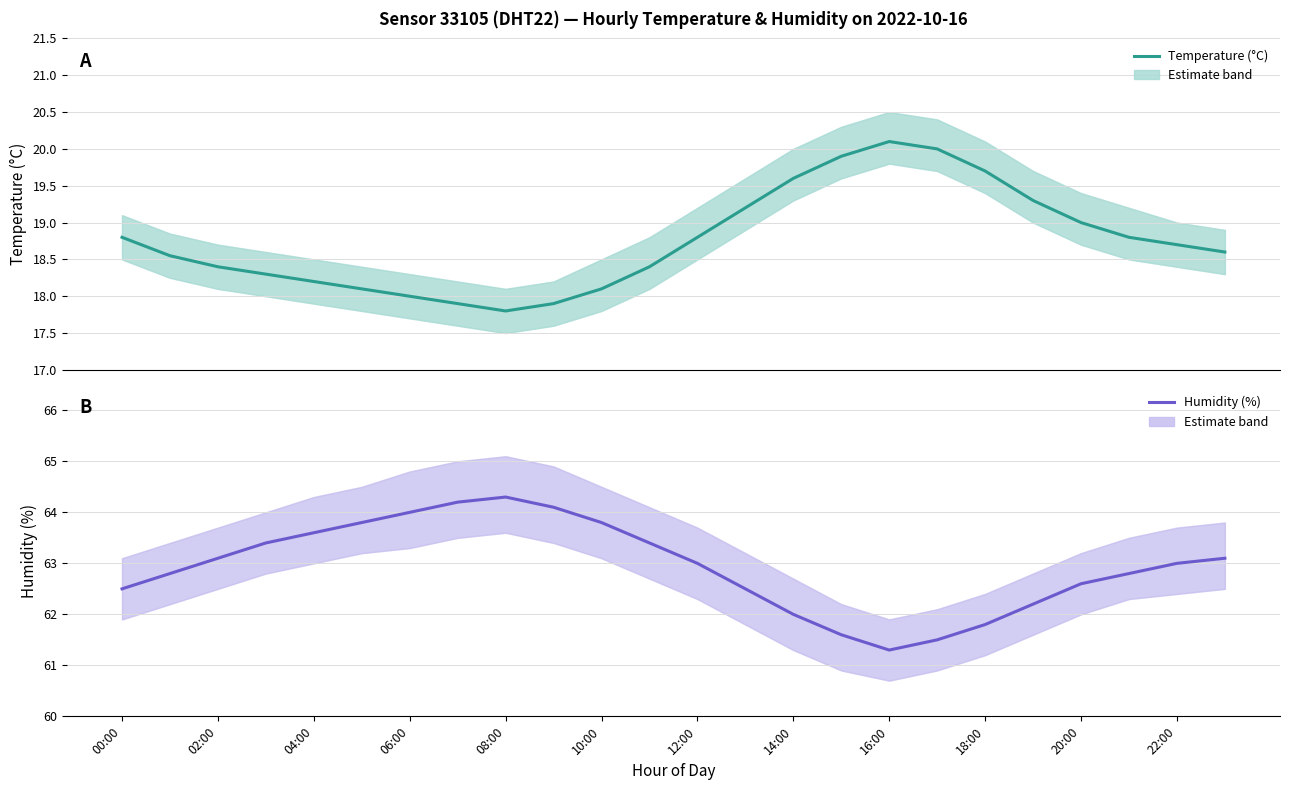

Reading left to right, what are all the values shown in this chart?

Temperature (°C): 18.8	18.6	18.4	18.3	18.2	18.1	18.0	17.9	17.8	17.9	18.1	18.4	18.8	19.2	19.6	19.9	20.1	20.0	19.7	19.3	19.0	18.8	18.7	18.6
Humidity (%): 62.5	62.8	63.1	63.4	63.6	63.8	64.0	64.2	64.3	64.1	63.8	63.4	63.0	62.5	62.0	61.6	61.3	61.5	61.8	62.2	62.6	62.8	63.0	63.1